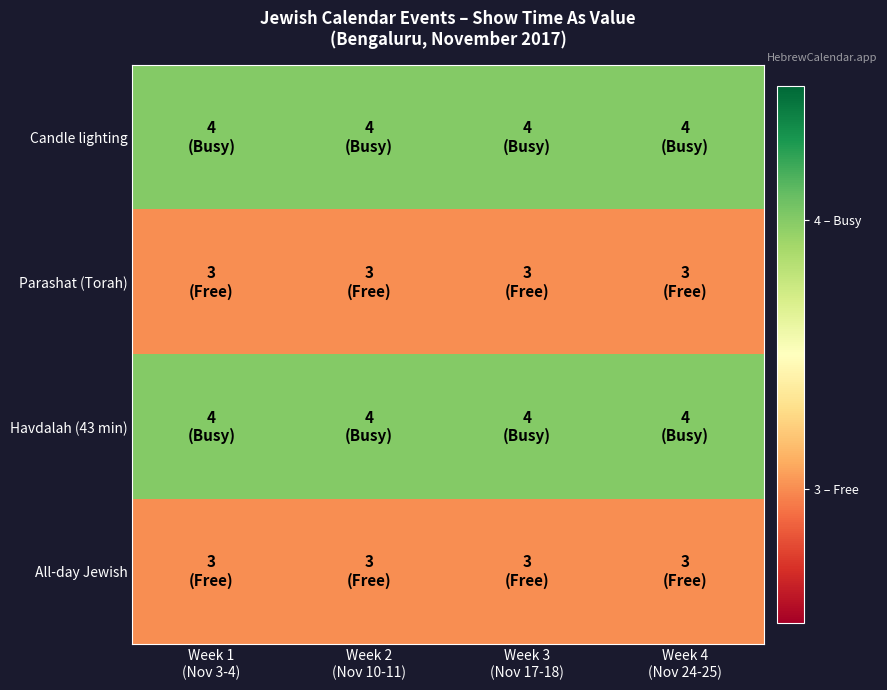

How many data points does each series have?

4